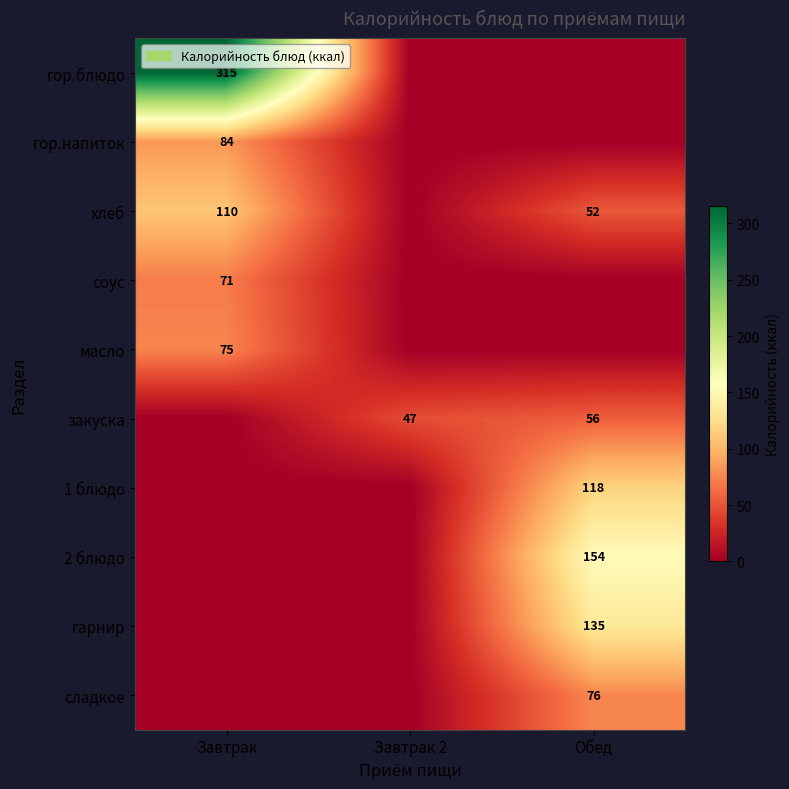

How many values in сладкое are above zero?

1